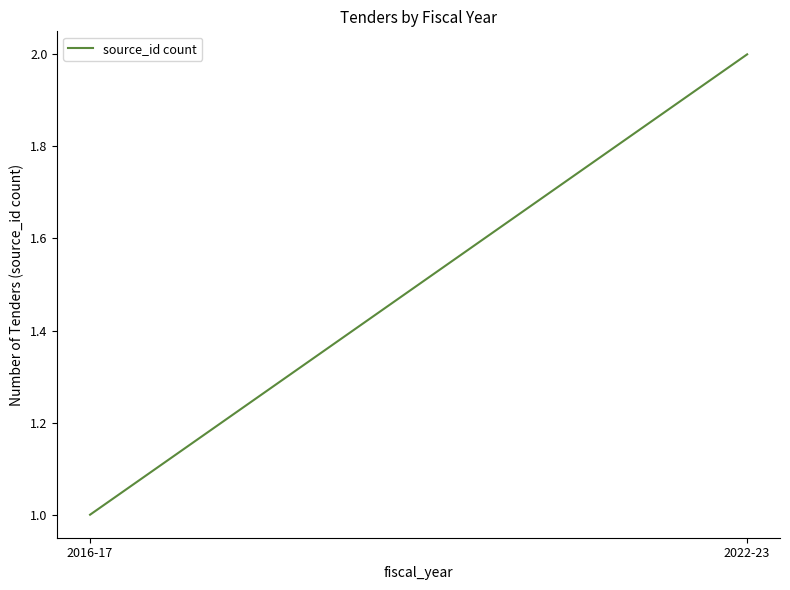

Between 2016-17 and 2022-23, which is larger?

2022-23